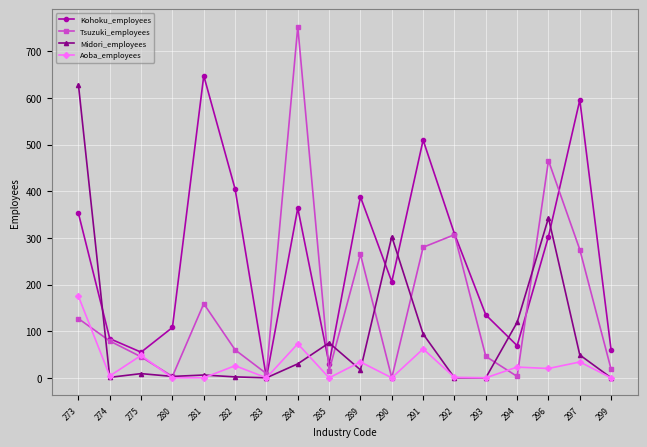

In Midori_employees, how many points are higher than both neighbors (excluding endpoints)?

5